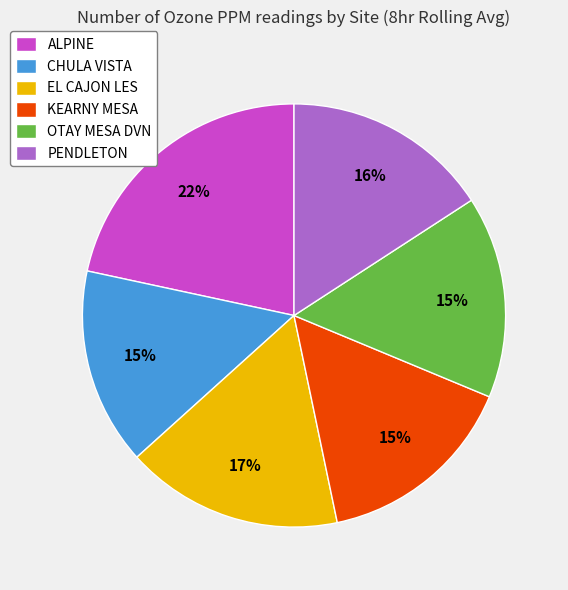

How many slices are in this pie chart?

6